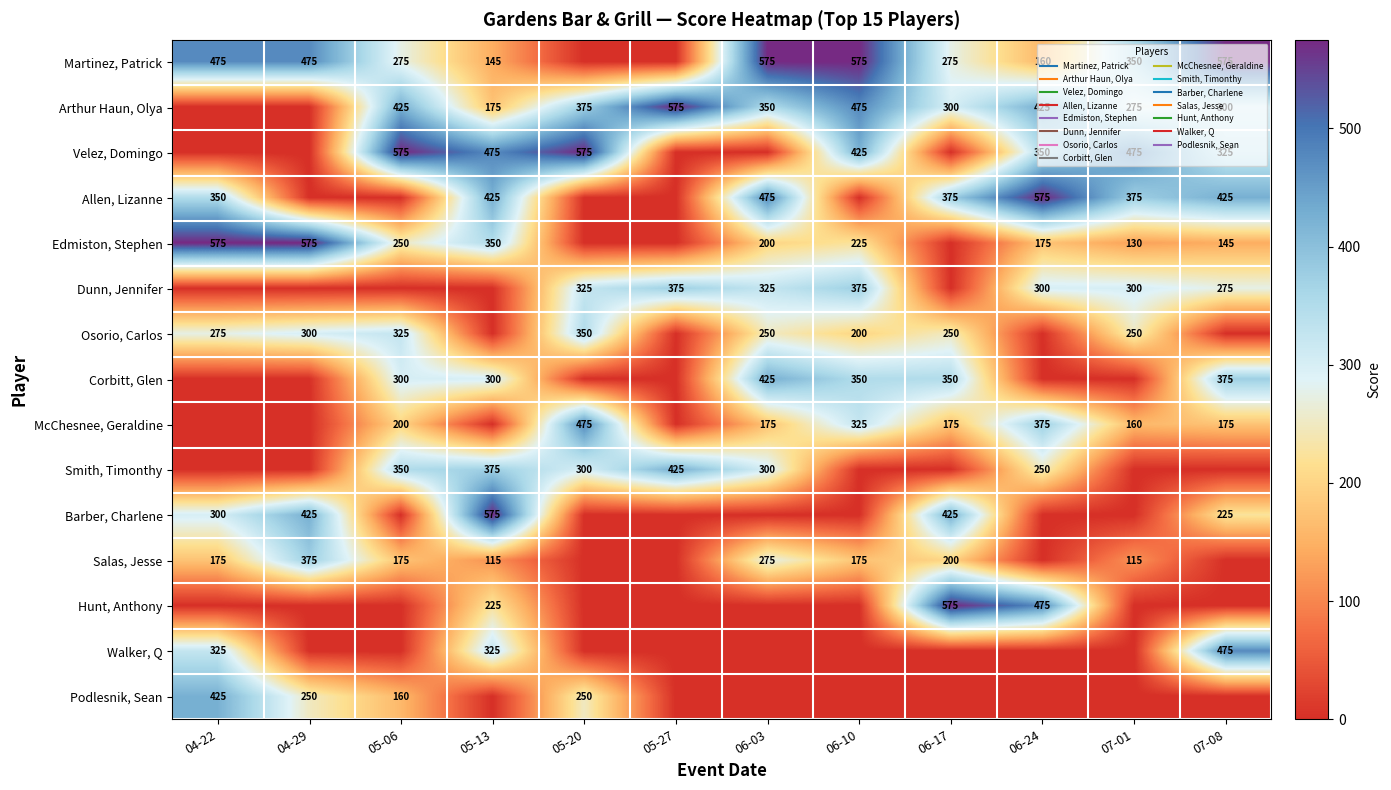

Is it true that Velez, Domingo equals 266 at 05-27?

False